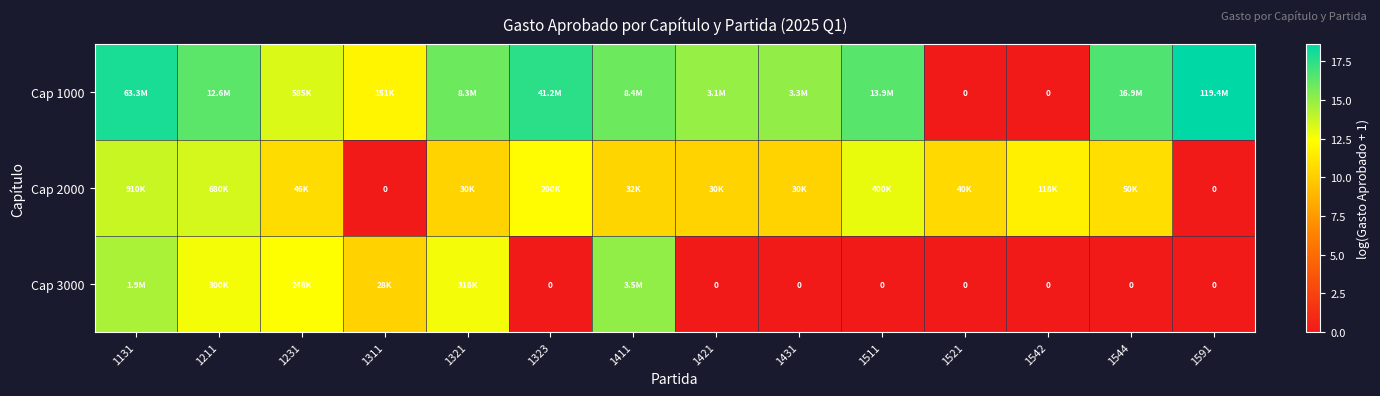

Which category has the highest value across all series?

1591